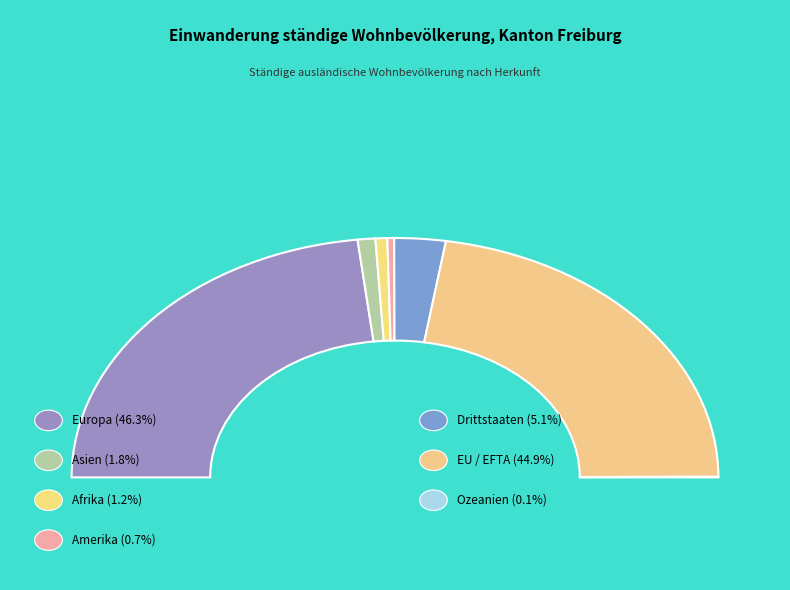

Approximately how many times larger is the value at Europa compared to Drittstaaten?

9.0